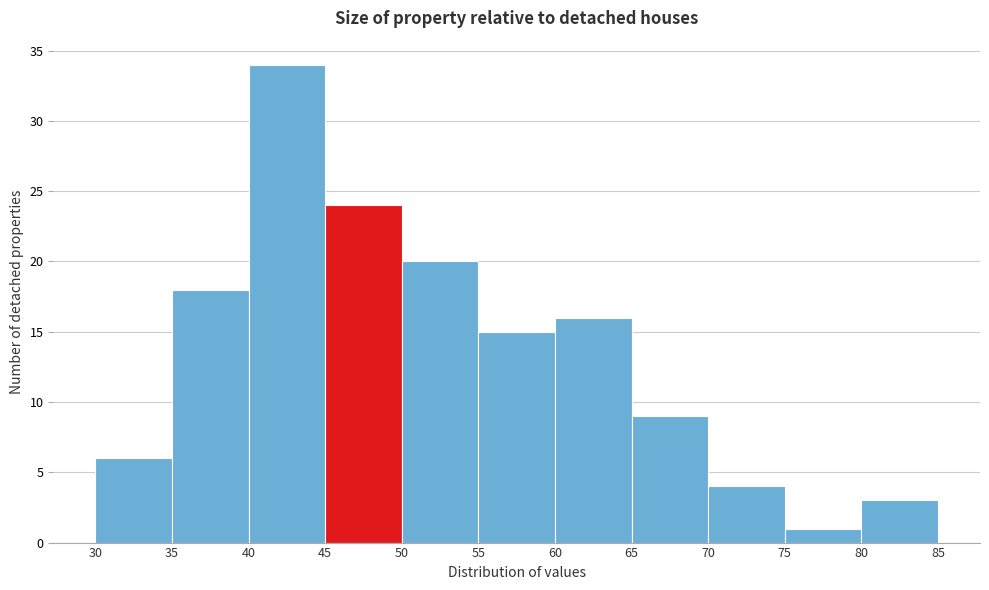

Reading left to right, list every bar in this chart as the range it spans on the x-axis followed by its height. The values are not printed on the chart, so give them approximately, as read against the axis.

30 to 35: 6
35 to 40: 18
40 to 45: 34
45 to 50: 24
50 to 55: 20
55 to 60: 15
60 to 65: 16
65 to 70: 9
70 to 75: 4
75 to 80: 1
80 to 85: 3